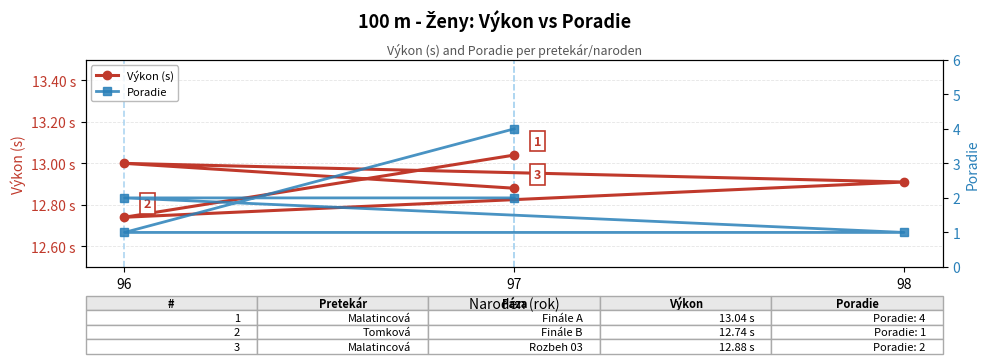

What is the average value of the Výkon (s) series?

12.9